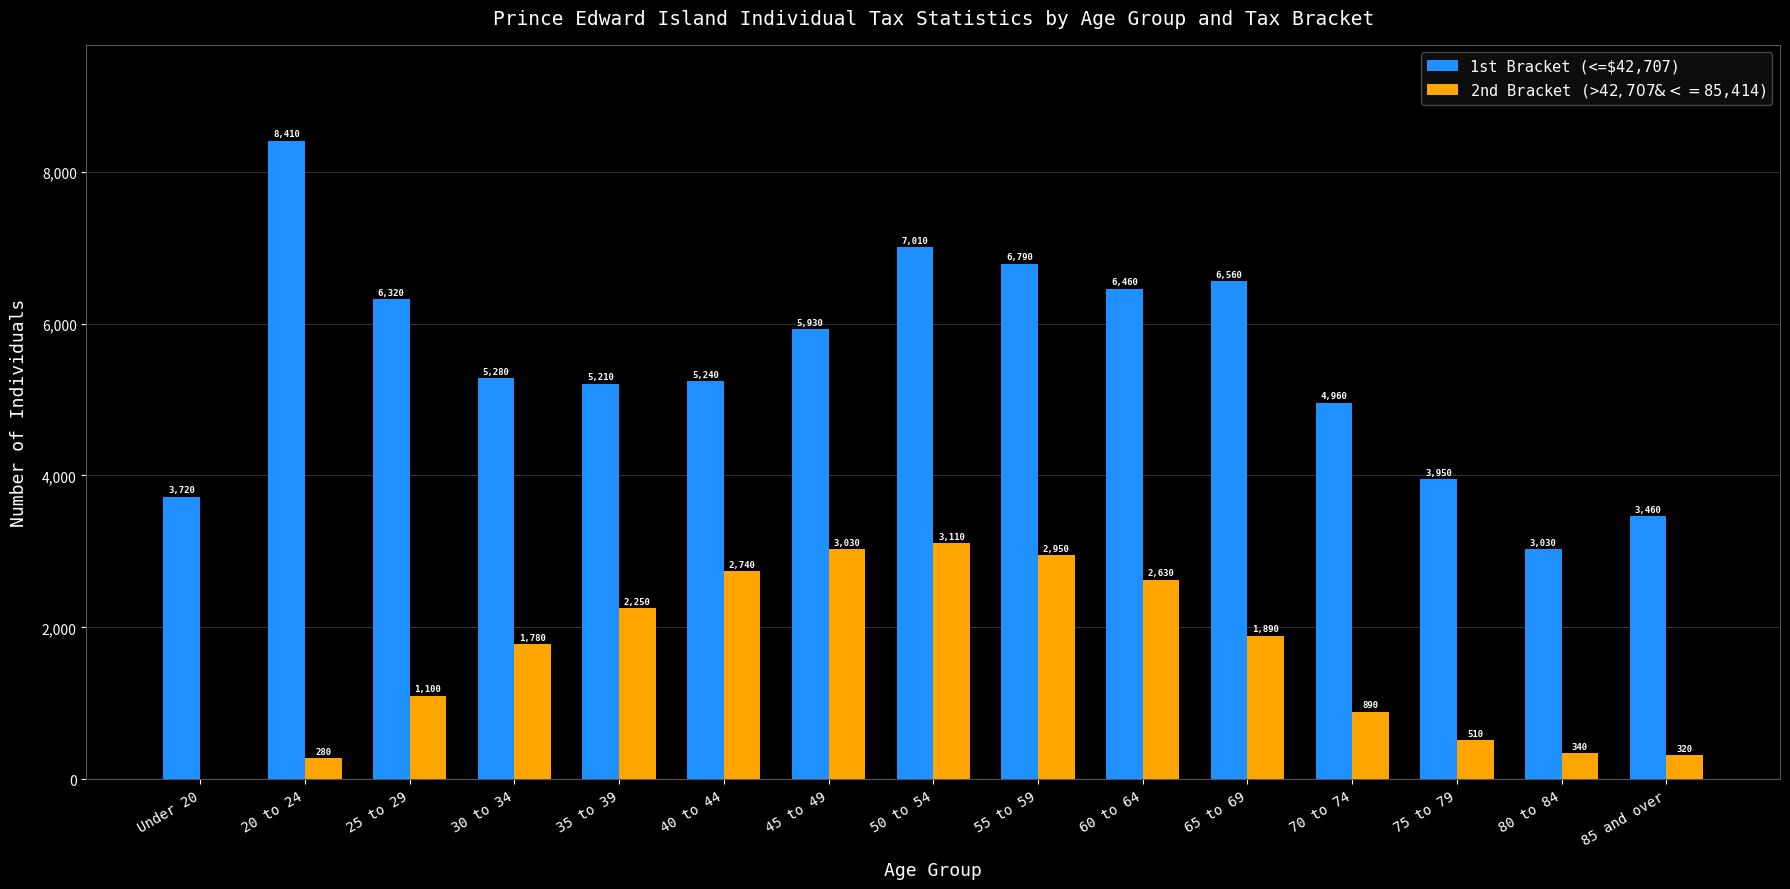

What value does the 1st Bracket (<=$42,707) series have at 65 to 69, to the nearest 10?

6560